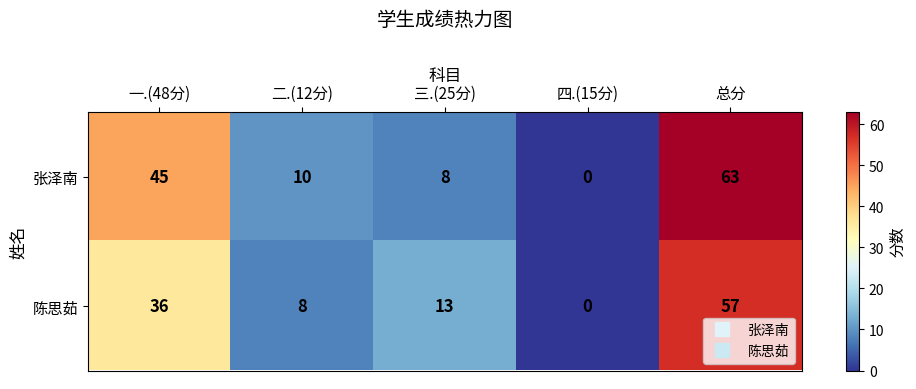

List the series in order of their overall mean, lowest first.

陈思茹, 张泽南